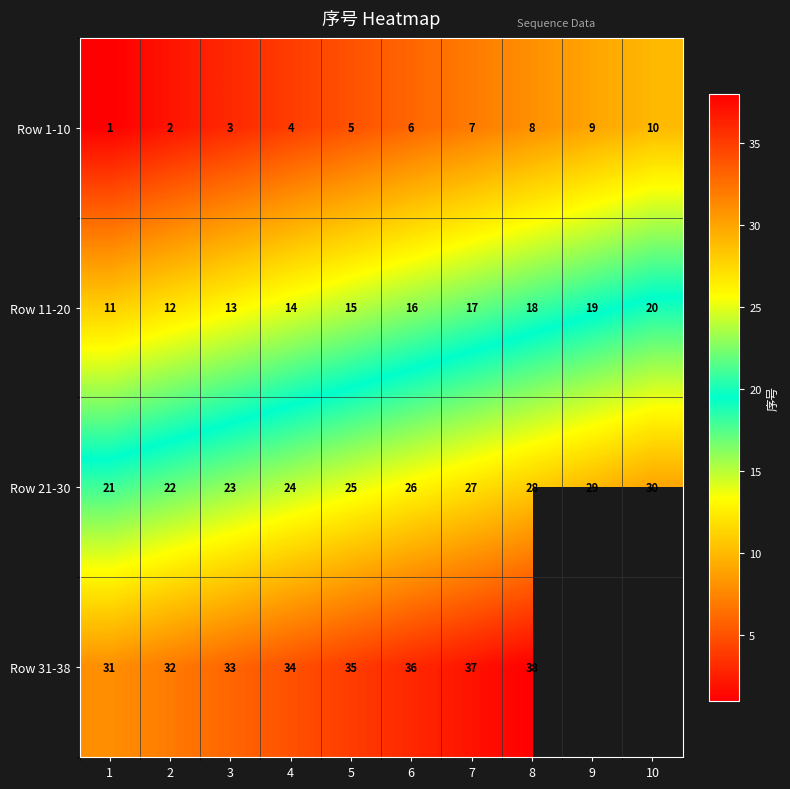

What is the difference between the highest and lowest values at 5?

30